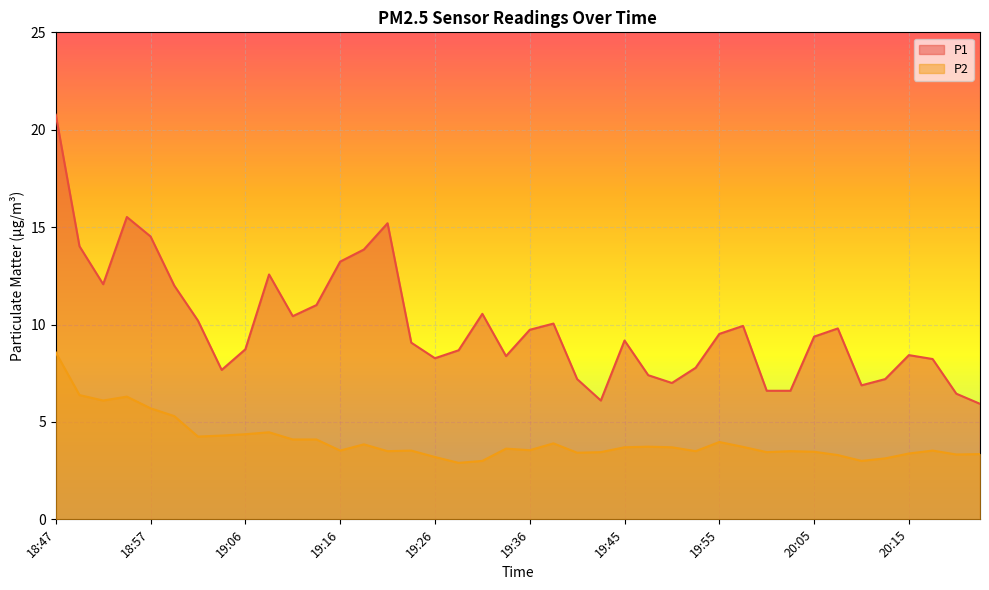

Does the chart display data point markers on the line(s)?

No